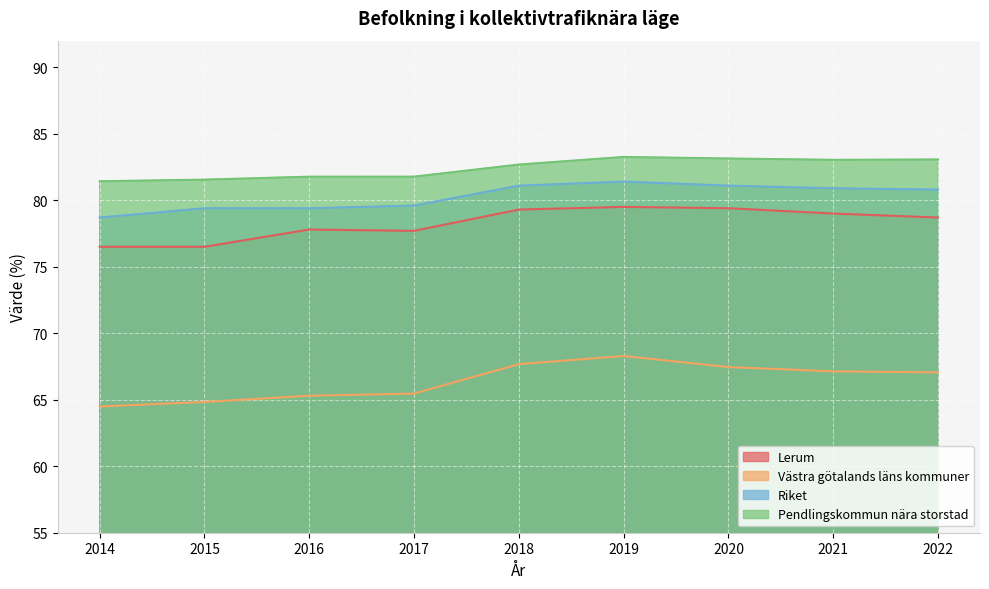

True or false: Lerum and Pendlingskommun nära storstad cross at least once.

False